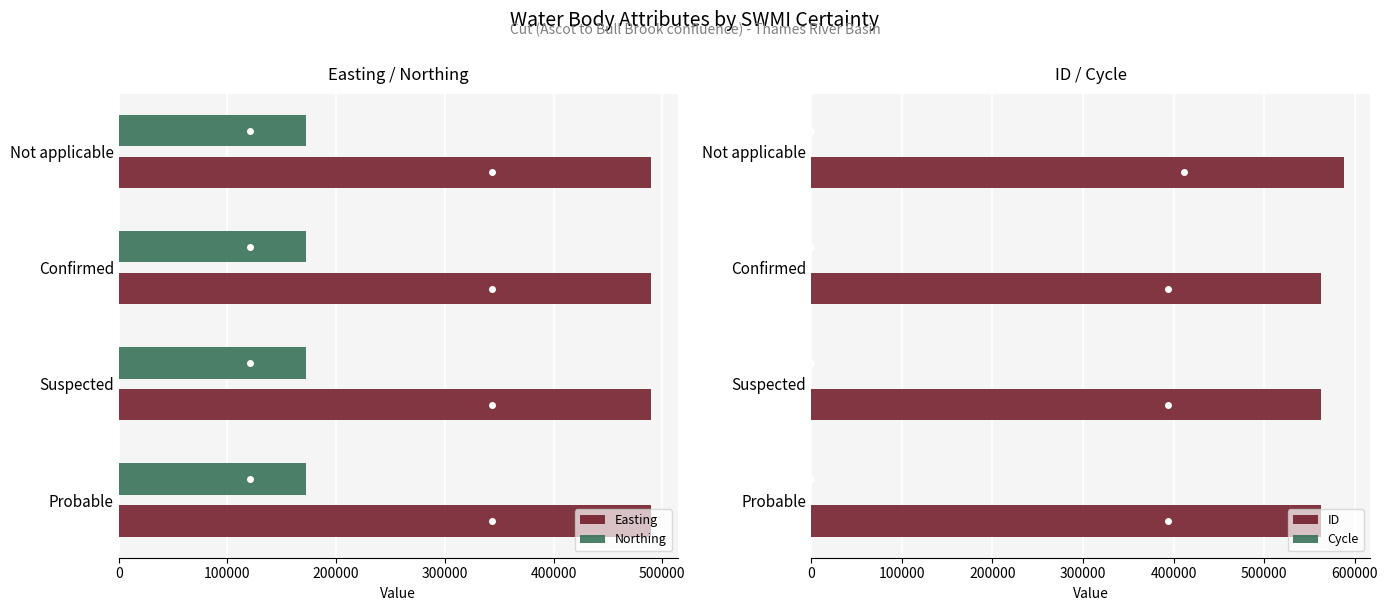

The value of Northing at Not applicable is 274897. True or false?

False